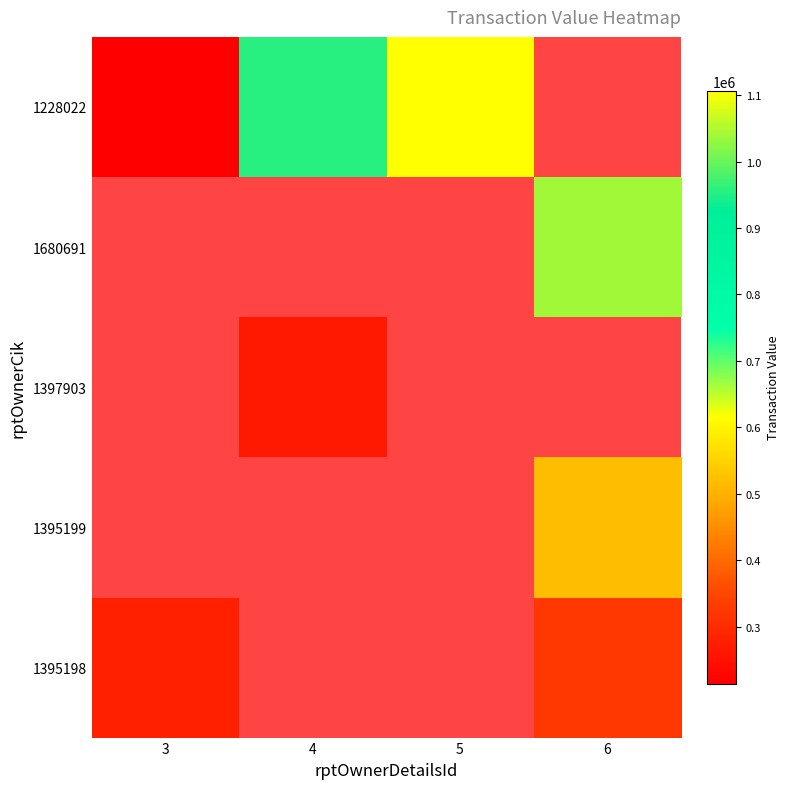

Which category has the lowest value in the 1680691 series?

3